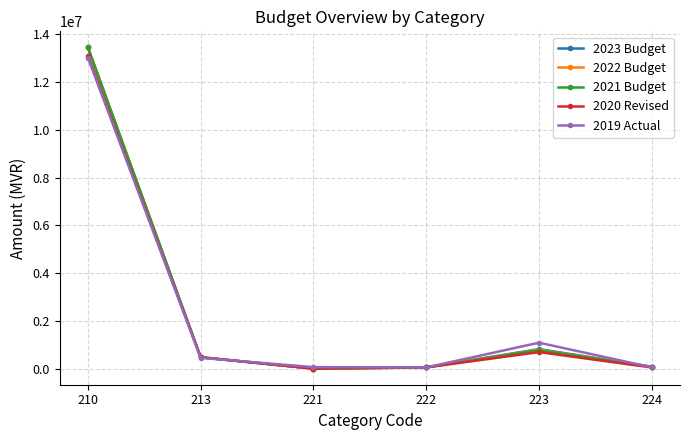

Is the value of 2021 Budget at 213 greater than the value of 2023 Budget at 210?

No